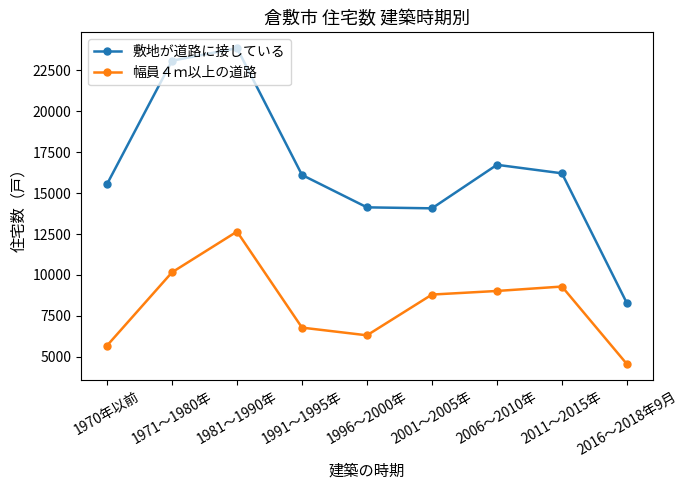

True or false: 幅員４ｍ以上の道路 and 敷地が道路に接している cross at least once.

False